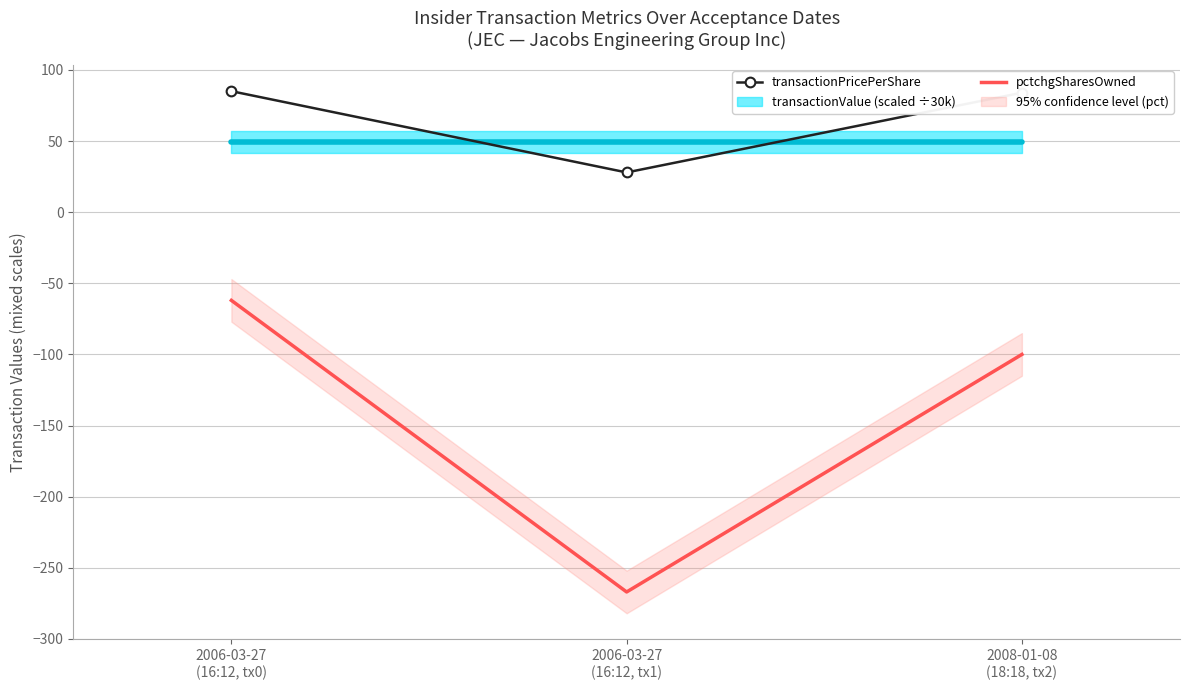

At which label is pctchgSharesOwned closest to -164?

2008-01-08
(18:18, tx2)